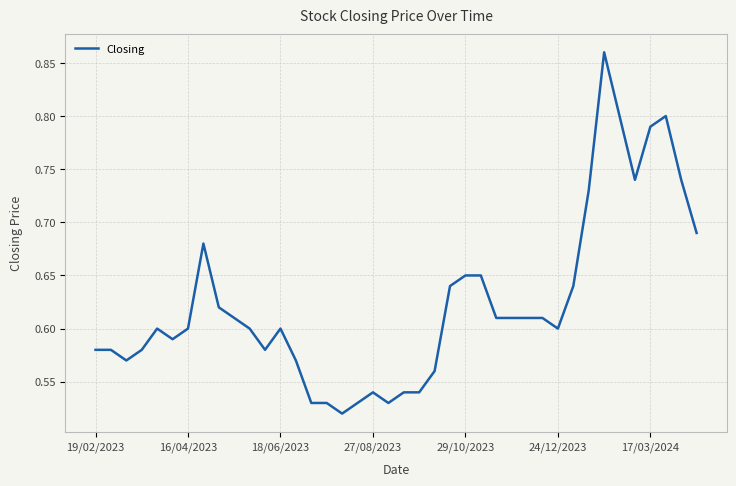

What is the difference between the maximum and minimum values?

0.3